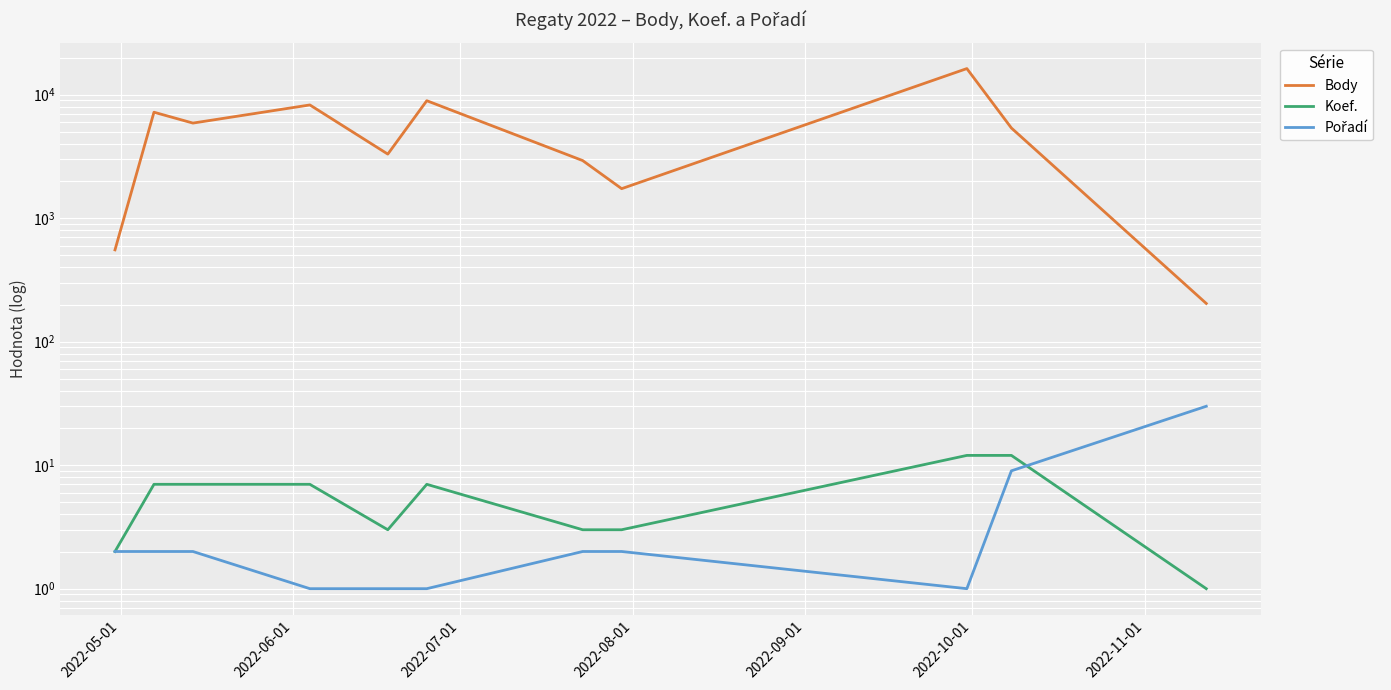

What is the sum of all Body values?

60675